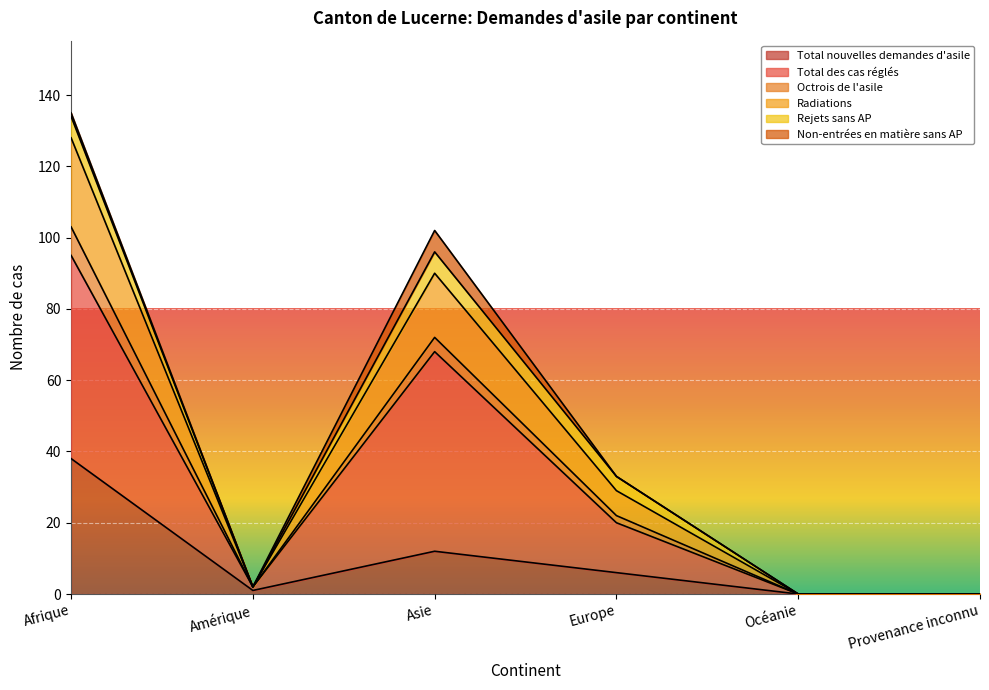

Which category has the lowest value in the Total nouvelles demandes d'asile series?

Océanie